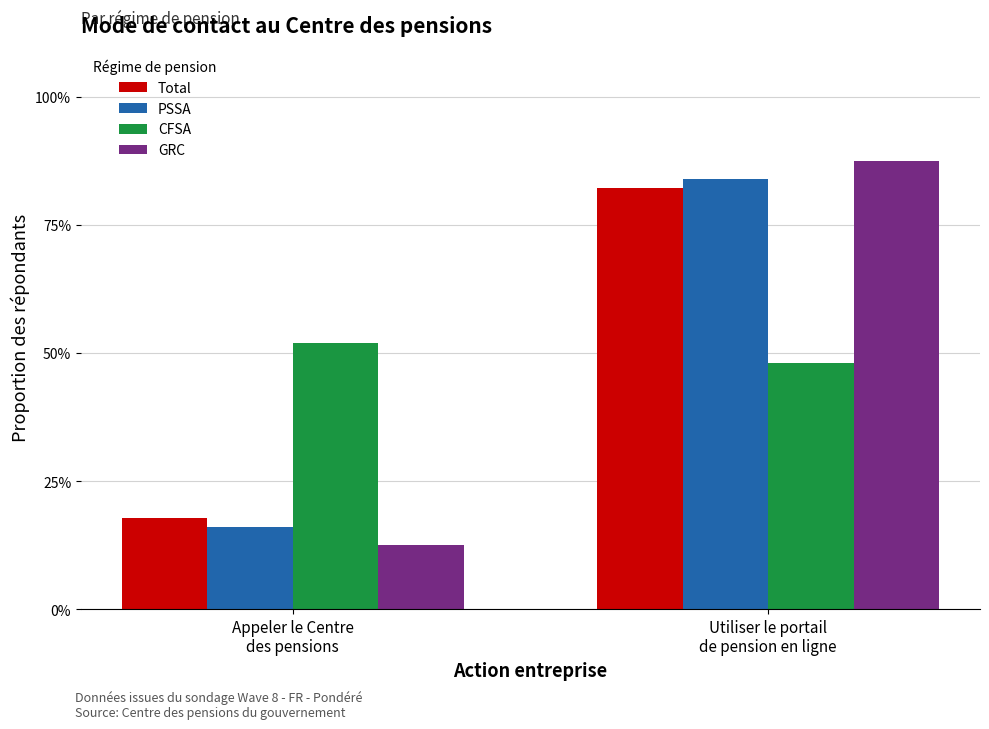

Reading right to left, what are all the values shown in this chart?

Total: Utiliser le portail
de pension en ligne=0.8	Appeler le Centre
des pensions=0.2
PSSA: Utiliser le portail
de pension en ligne=0.8	Appeler le Centre
des pensions=0.2
CFSA: Utiliser le portail
de pension en ligne=0.5	Appeler le Centre
des pensions=0.5
GRC: Utiliser le portail
de pension en ligne=0.9	Appeler le Centre
des pensions=0.1